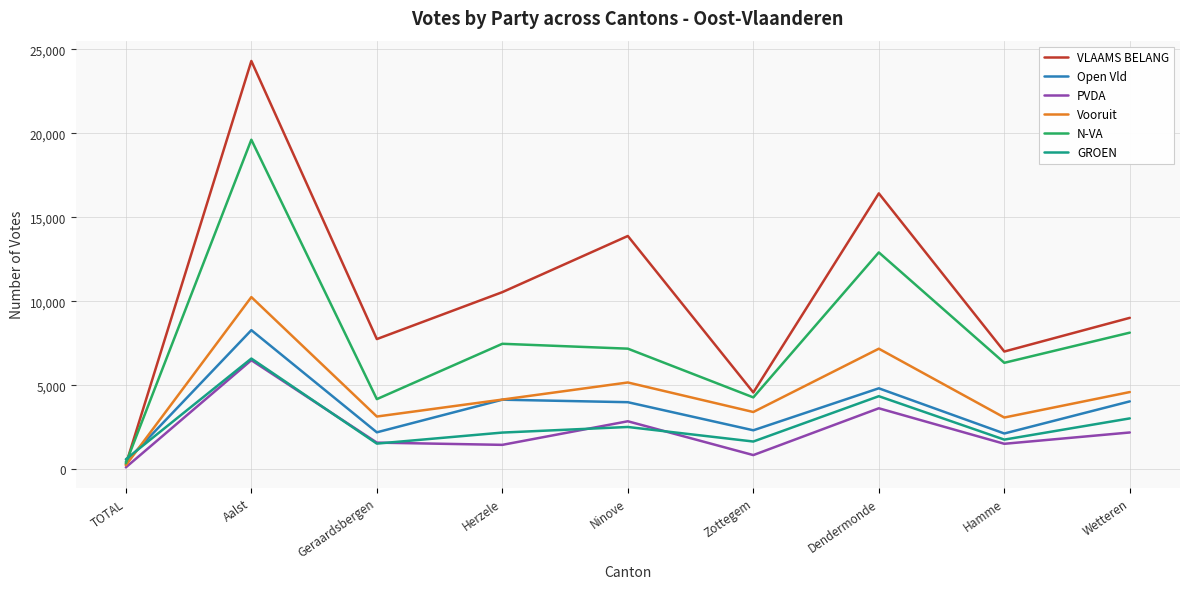

What is the sum of the Open Vld values at Ninove and Dendermonde?

8815